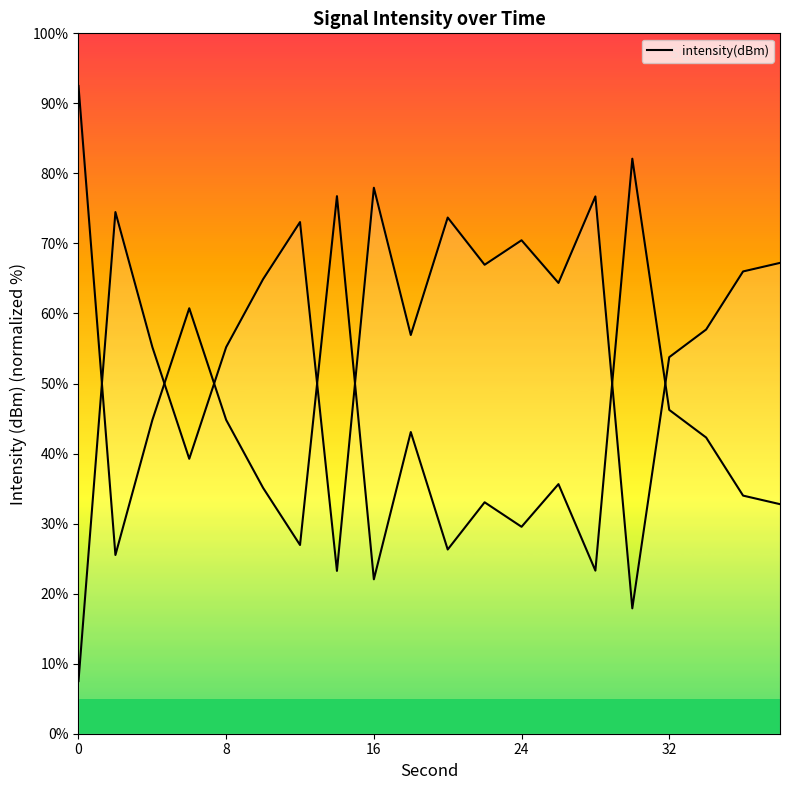

Where is the first local minimum?

6